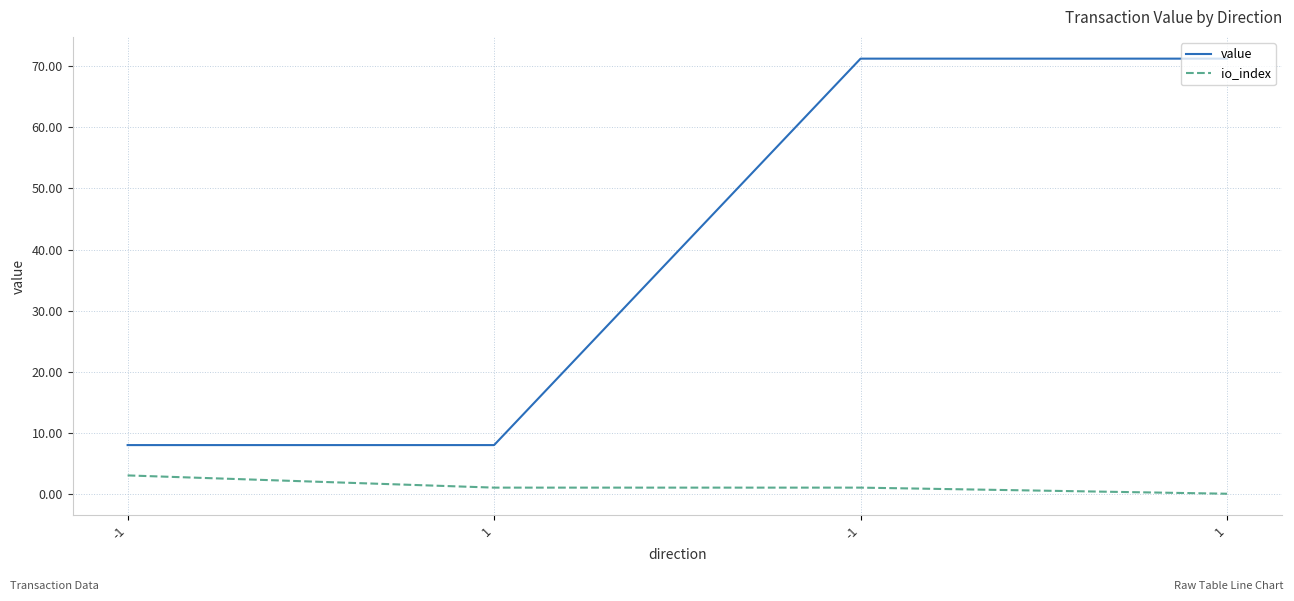

What are all the series names shown in the legend?

value, io_index